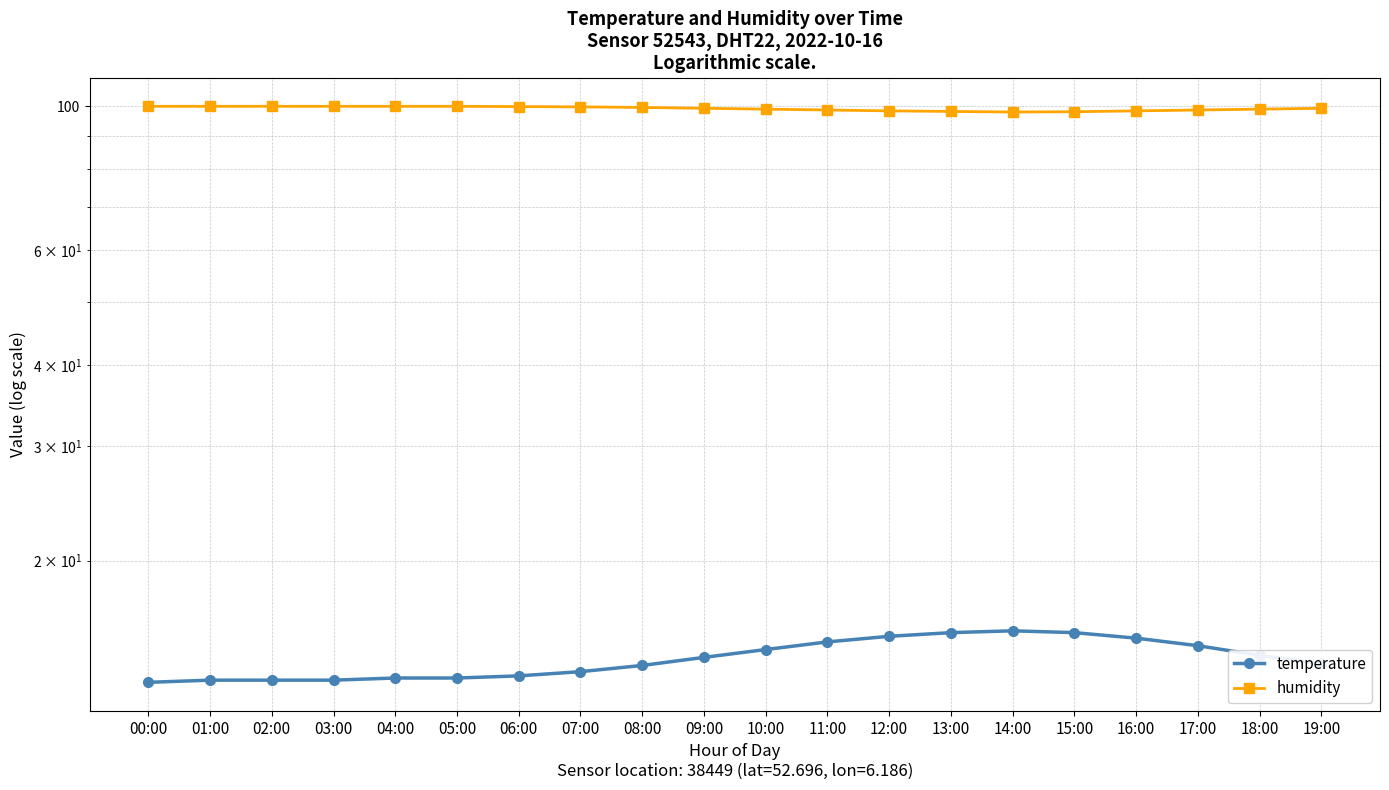

List the series in order of their overall mean, lowest first.

temperature, humidity